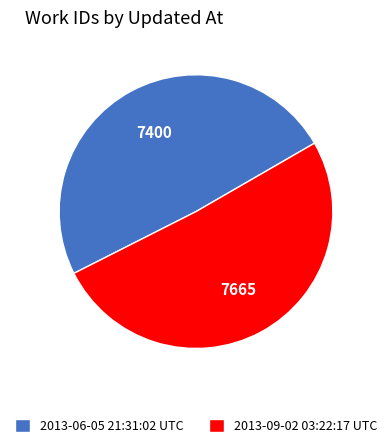

What is the smallest slice in the pie chart?

2013-06-05 21:31:02 UTC